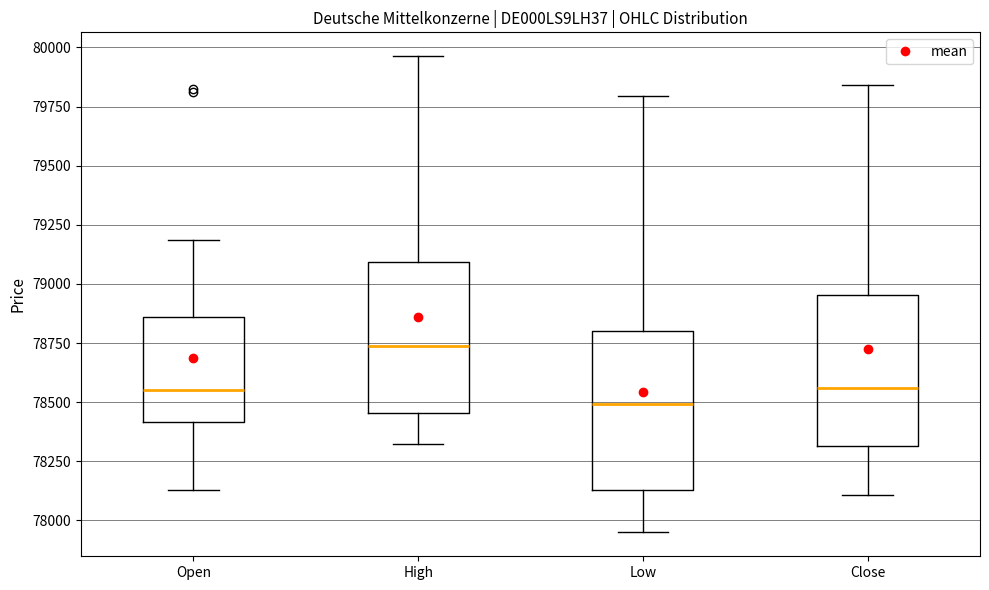

Where does the upper whisker of the box for Low end on the y-axis? The values are not printed on the chart, so give them approximately, as read against the axis.

79800